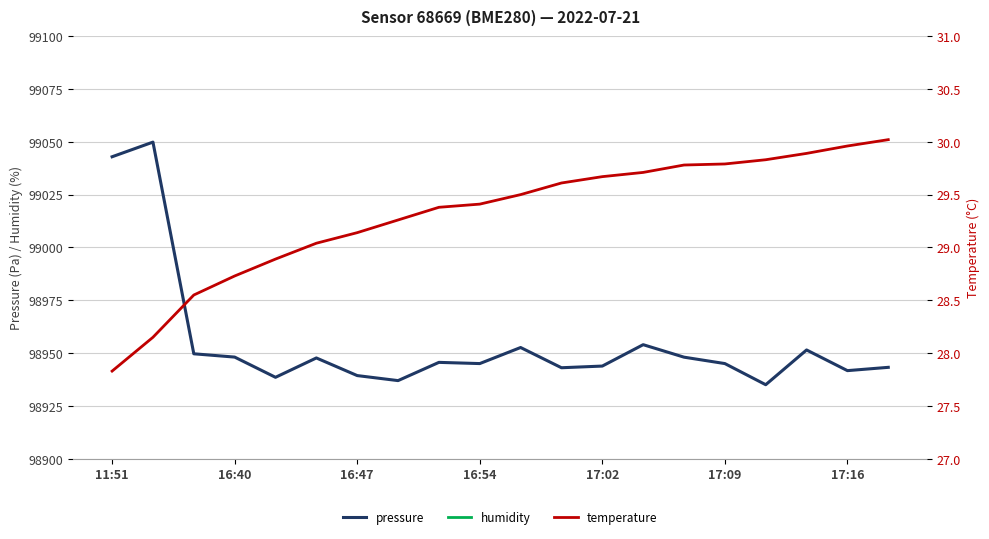

The pressure series shows 98941.7 at 17:16. True or false?

True